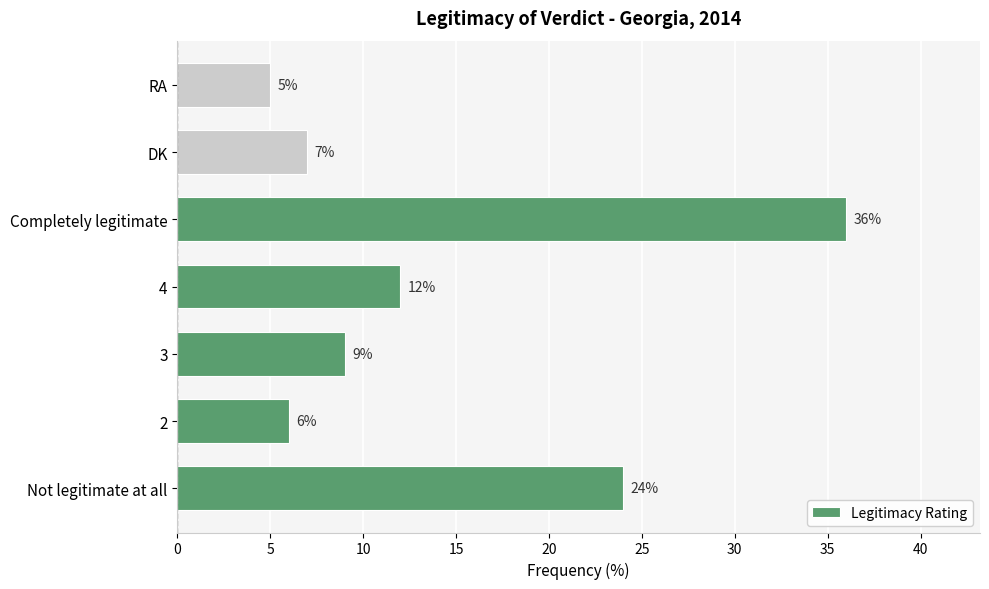

How many data points are less than 9?

3